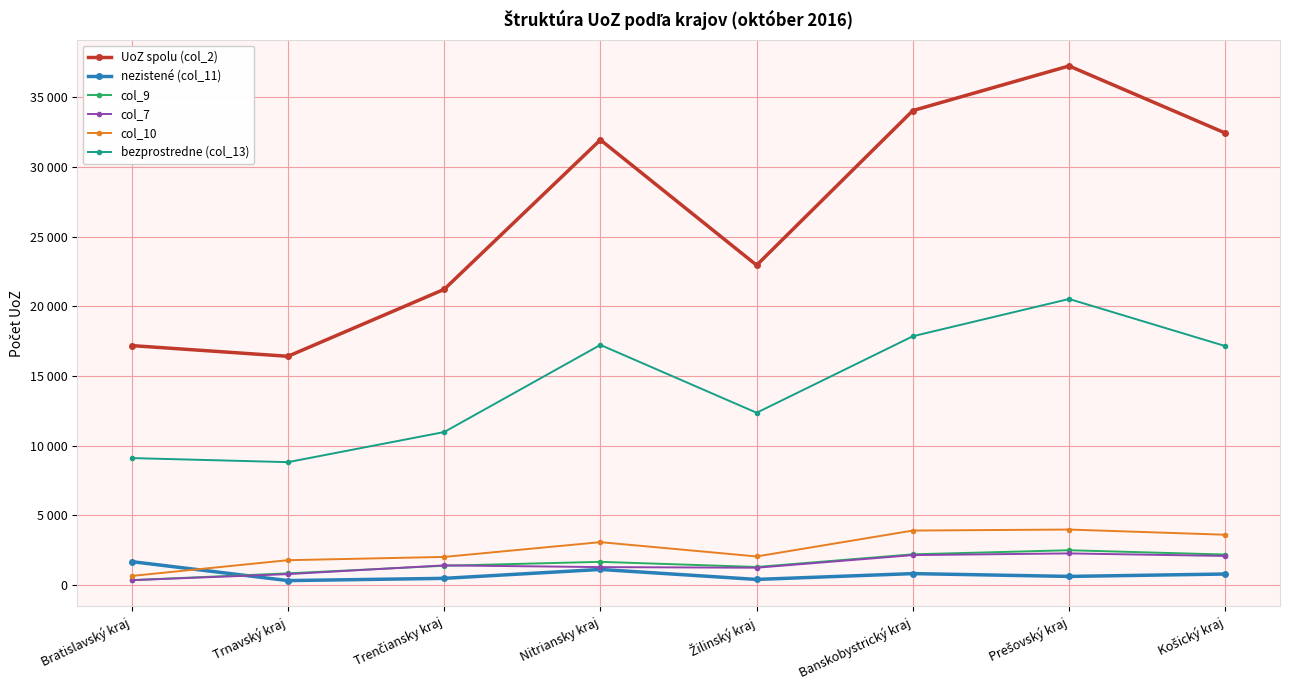

What is the highest value of the col_9 series?

2489